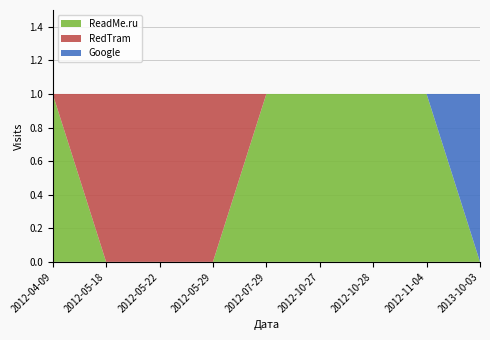

Reading left to right, transcribe all the data shown in this chart.

ReadMe.ru: 2012-04-09=1	2012-05-18=0	2012-05-22=0	2012-05-29=0	2012-07-29=1	2012-10-27=1	2012-10-28=1	2012-11-04=1	2013-10-03=0
RedTram: 2012-04-09=0	2012-05-18=1	2012-05-22=1	2012-05-29=1	2012-07-29=0	2012-10-27=0	2012-10-28=0	2012-11-04=0	2013-10-03=0
Google: 2012-04-09=0	2012-05-18=0	2012-05-22=0	2012-05-29=0	2012-07-29=0	2012-10-27=0	2012-10-28=0	2012-11-04=0	2013-10-03=1